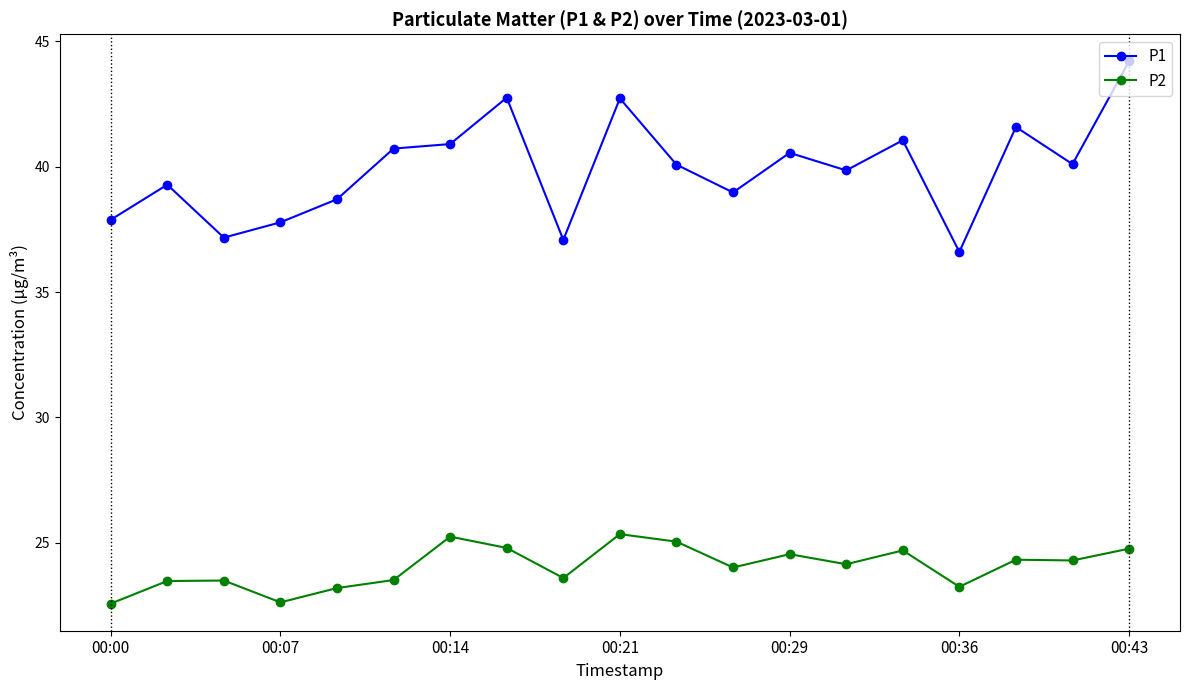

Which series has the largest total across all categories?

P1